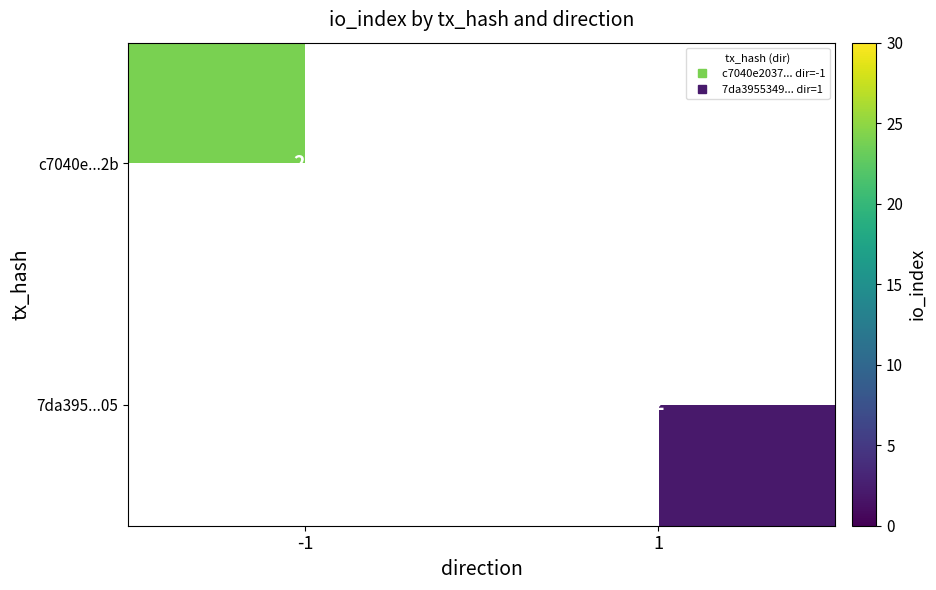

List the series in order of their peak value, lowest first.

c7040e...2b, 7da395...05